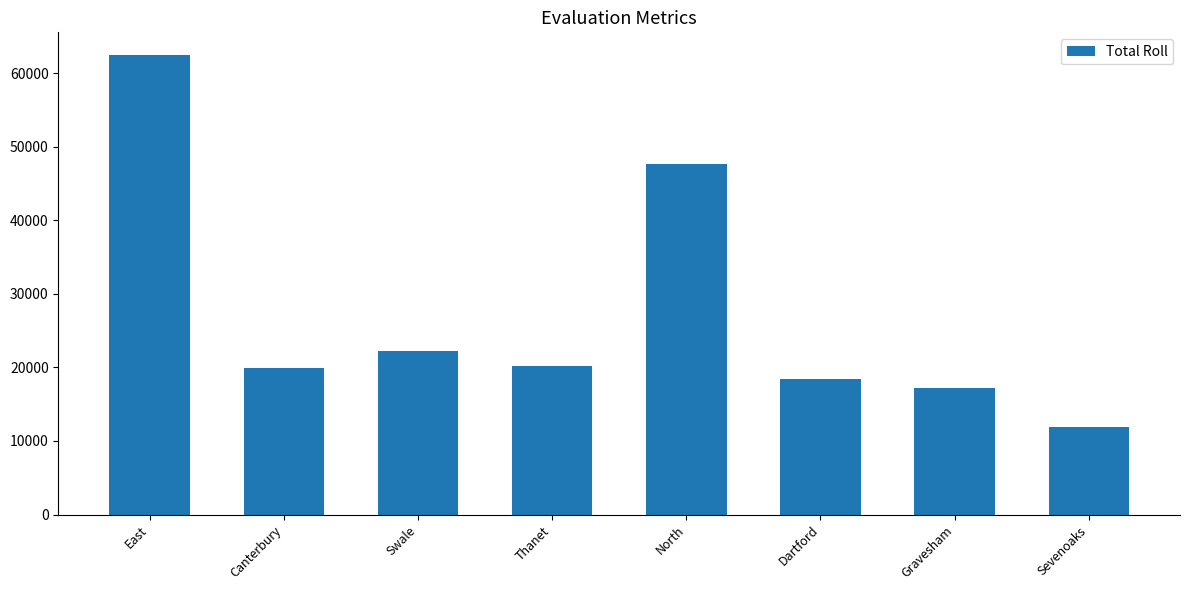

What is the change in value from East to Sevenoaks?

-50518